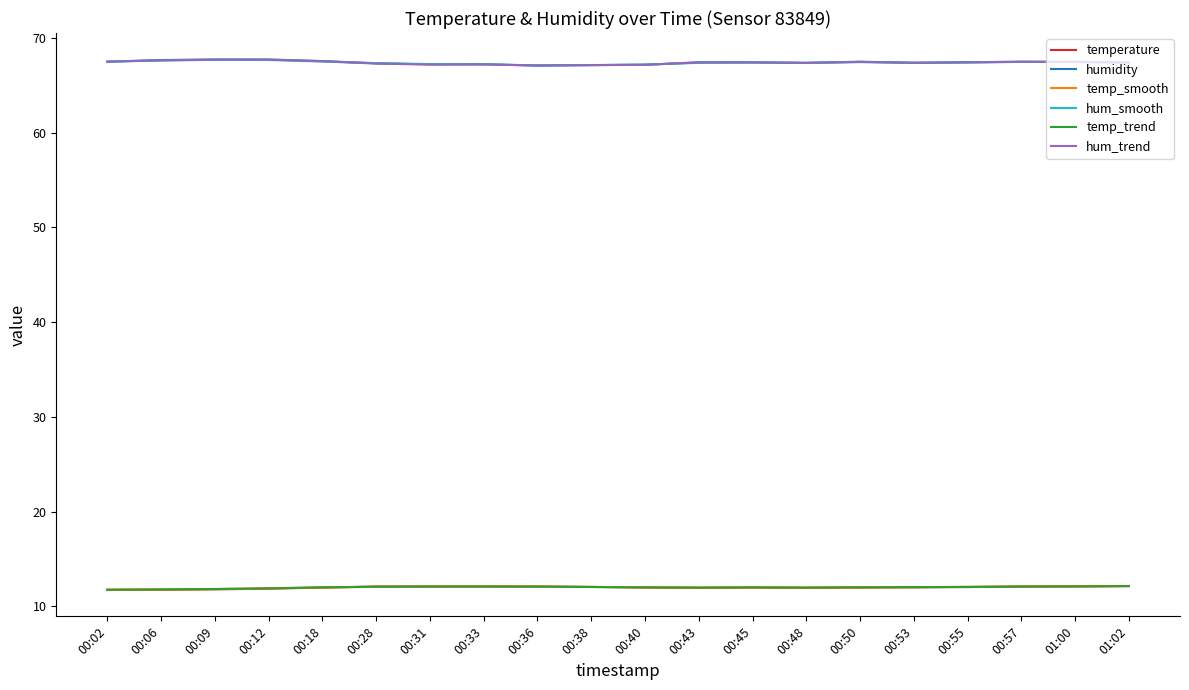

What is the difference between the highest and lowest values at 00:28?

55.3